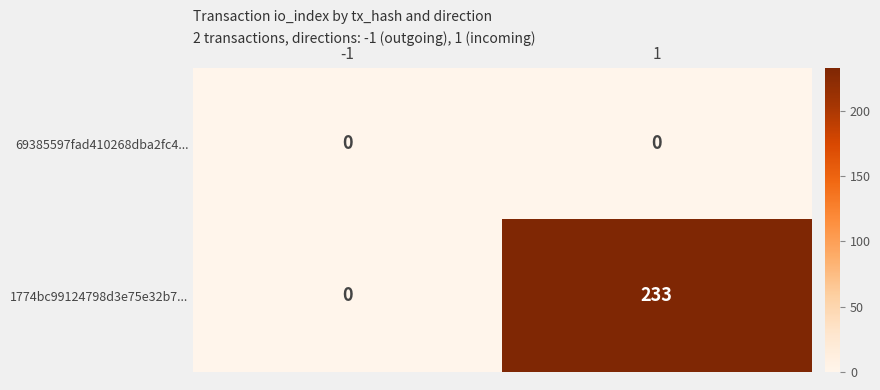

Reading left to right, what are all the values shown in this chart?

69385597fad410268dba2fc4...: 0	0
1774bc99124798d3e75e32b7...: 0	233